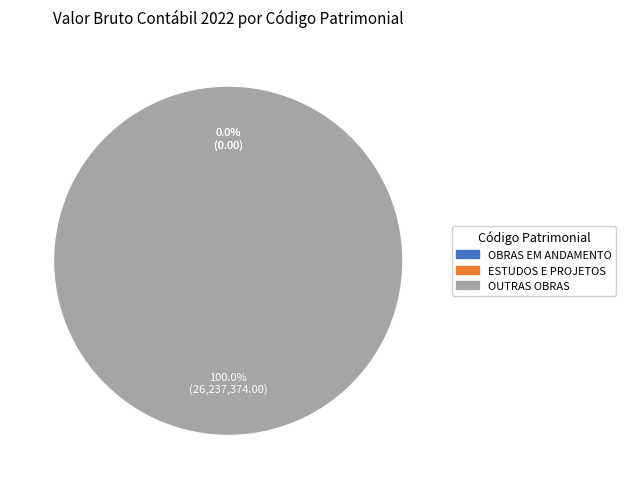

The OUTRAS OBRAS EM INSTALAÇÕES slice represents 99% of the pie. True or false?

False